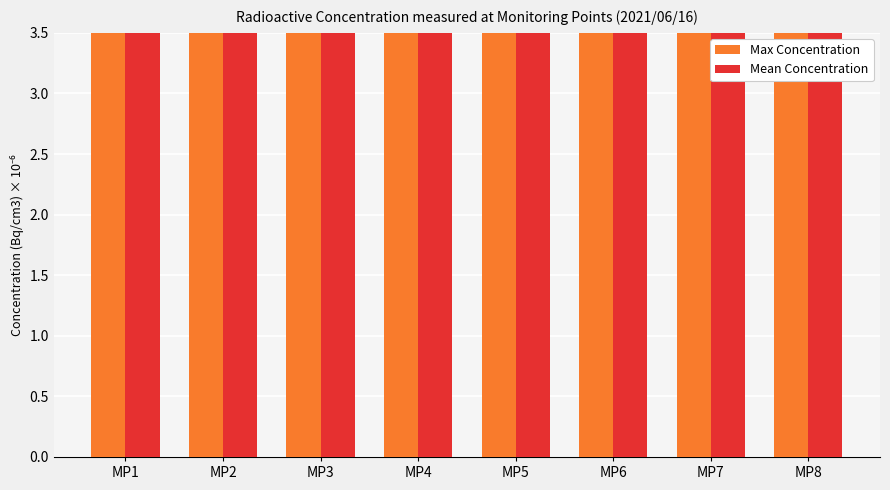

How many bars are there in each group?

2